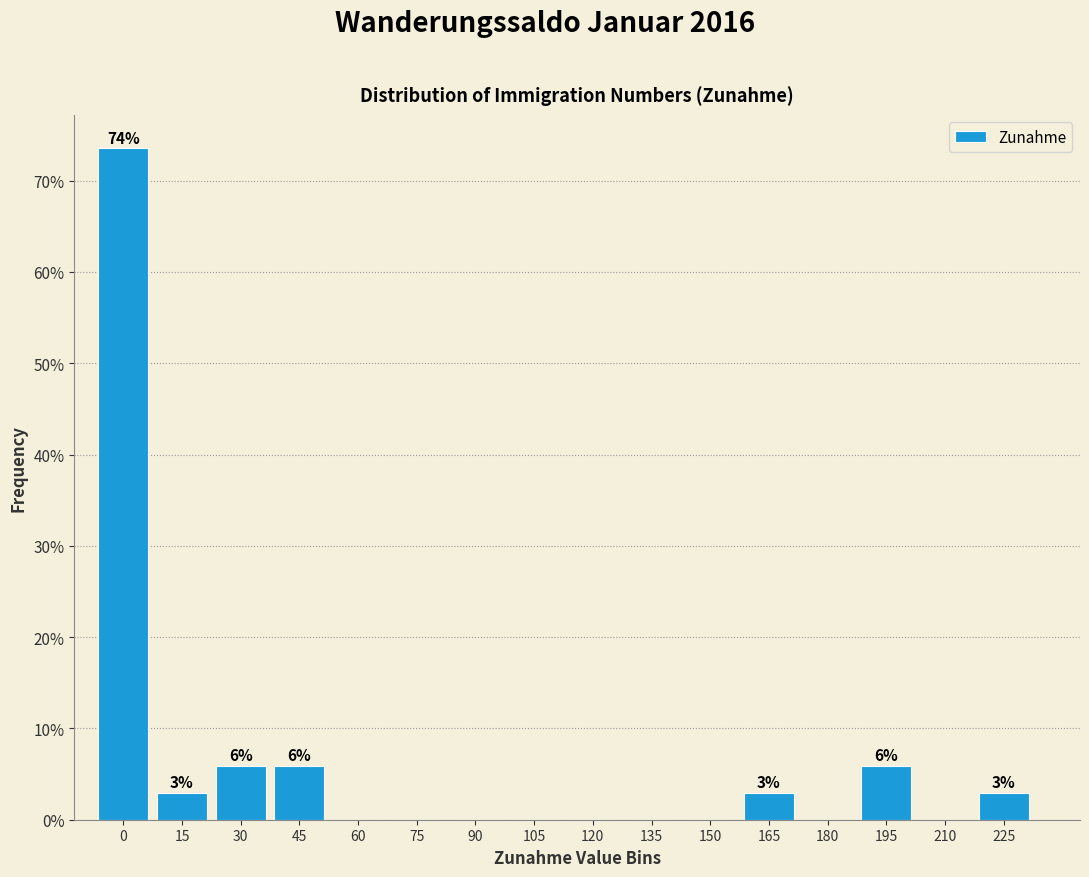

Reading left to right, transcribe all the data shown in this chart.

0=73.5	15=2.9	30=5.9	45=5.9	60=0.0	75=0.0	90=0.0	105=0.0	120=0.0	135=0.0	150=0.0	165=2.9	180=0.0	195=5.9	210=0.0	225=2.9